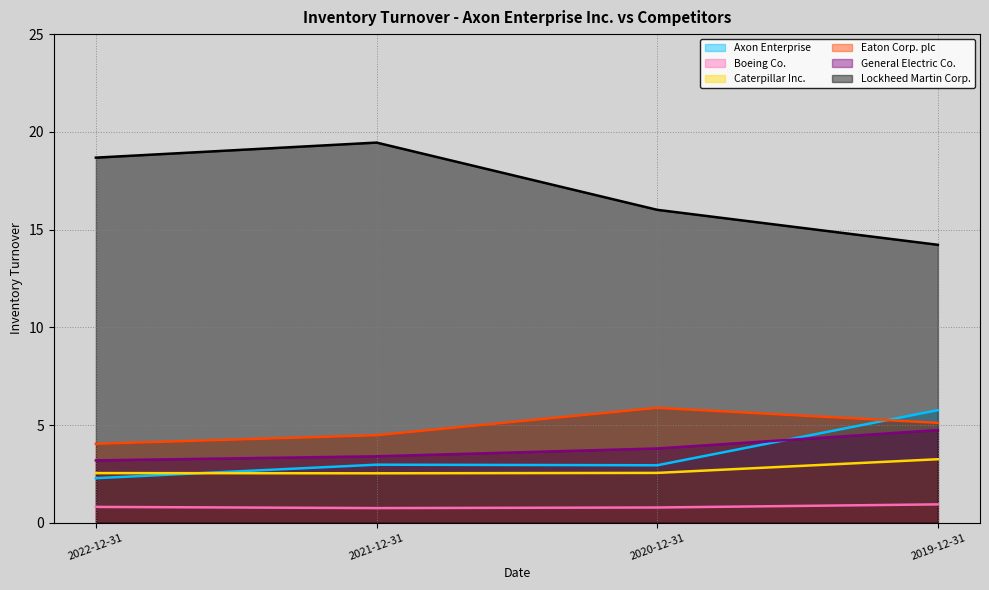

What is the label of the 2nd point from the right?

2020-12-31